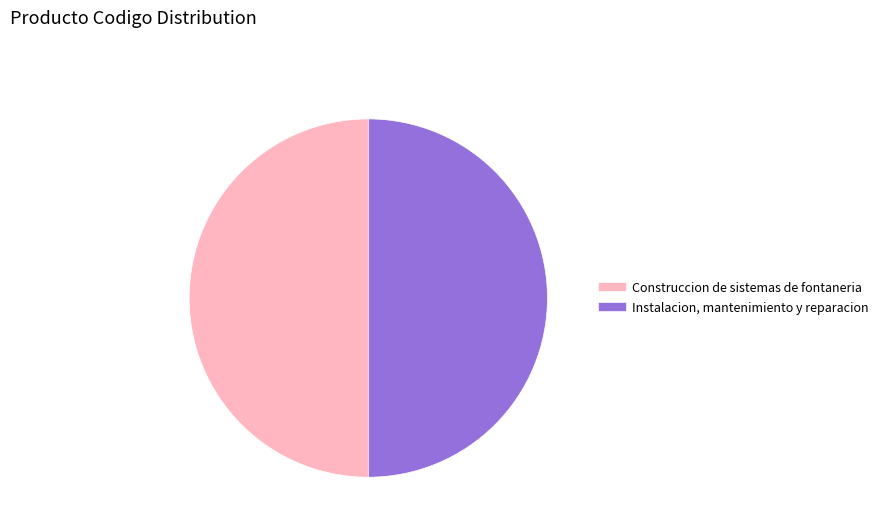

Is it true that Construccion de sistemas de fontaneria is 50% of the pie?

True